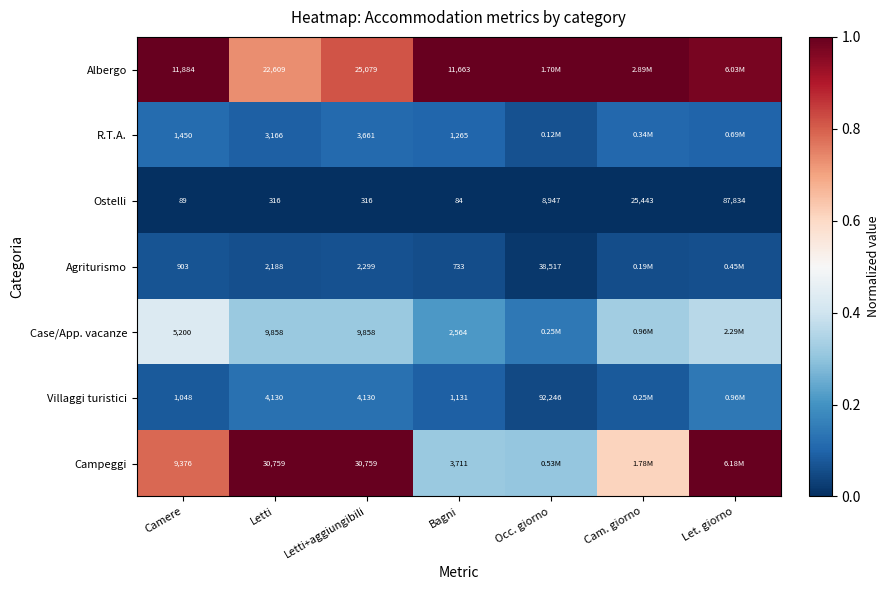

The value of Villaggi turistici at Letti is 0.2. True or false?

False